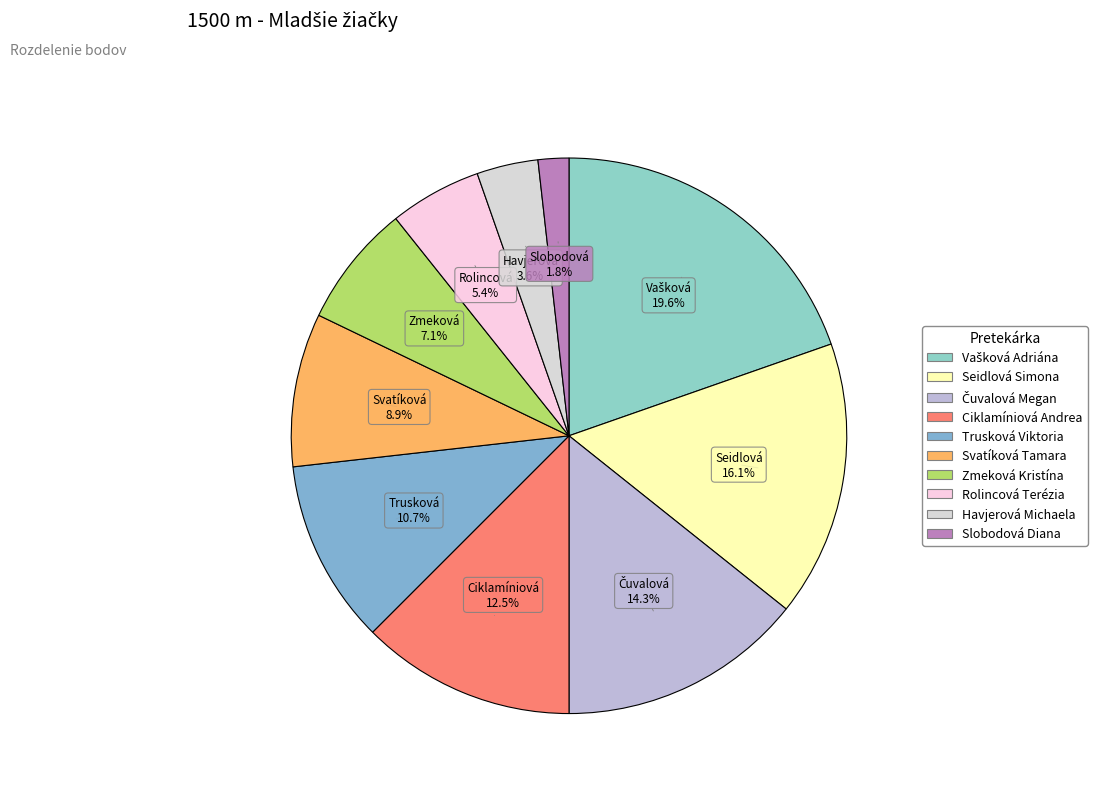

Rank the categories by value from highest to lowest.

Vašková Adriána, Seidlová Simona, Čuvalová Megan, Ciklamíniová Andrea, Trusková Viktoria, Svatíková Tamara, Zmeková Kristína, Rolincová Terézia, Havjerová Michaela, Slobodová Diana